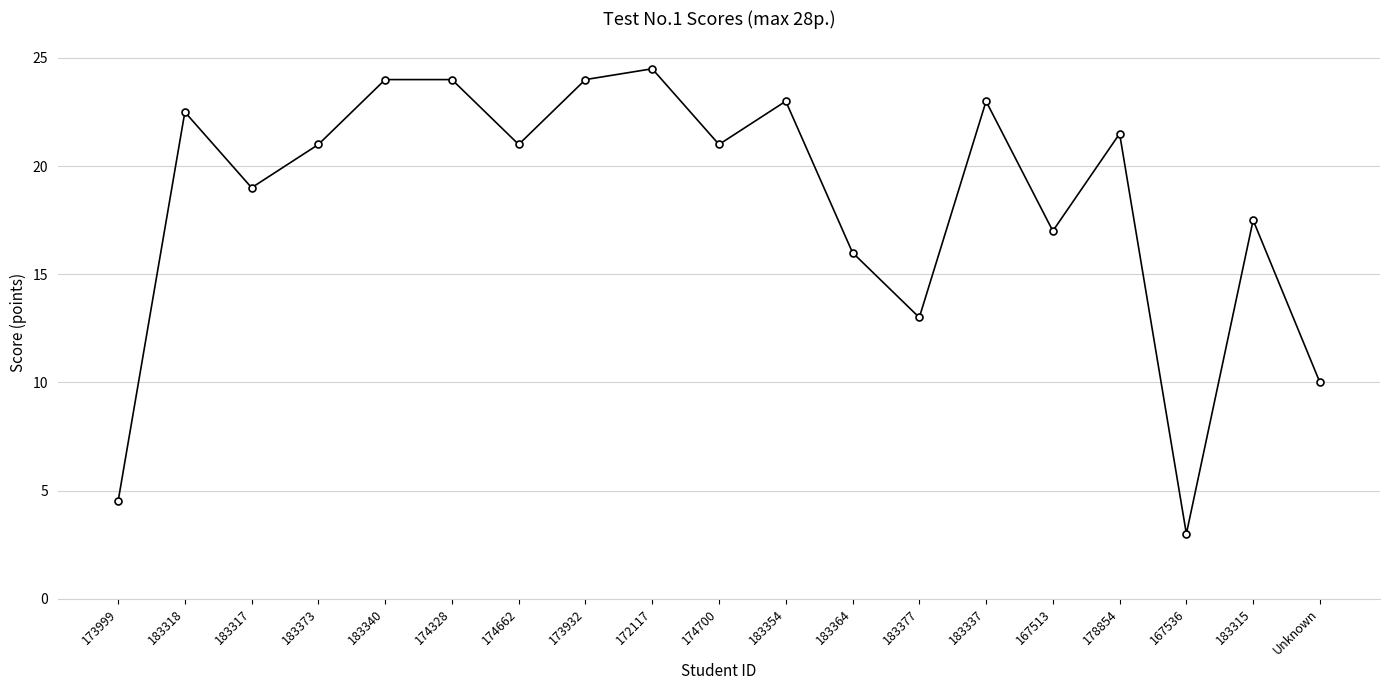

What is the label of the 11th point from the right?

172117